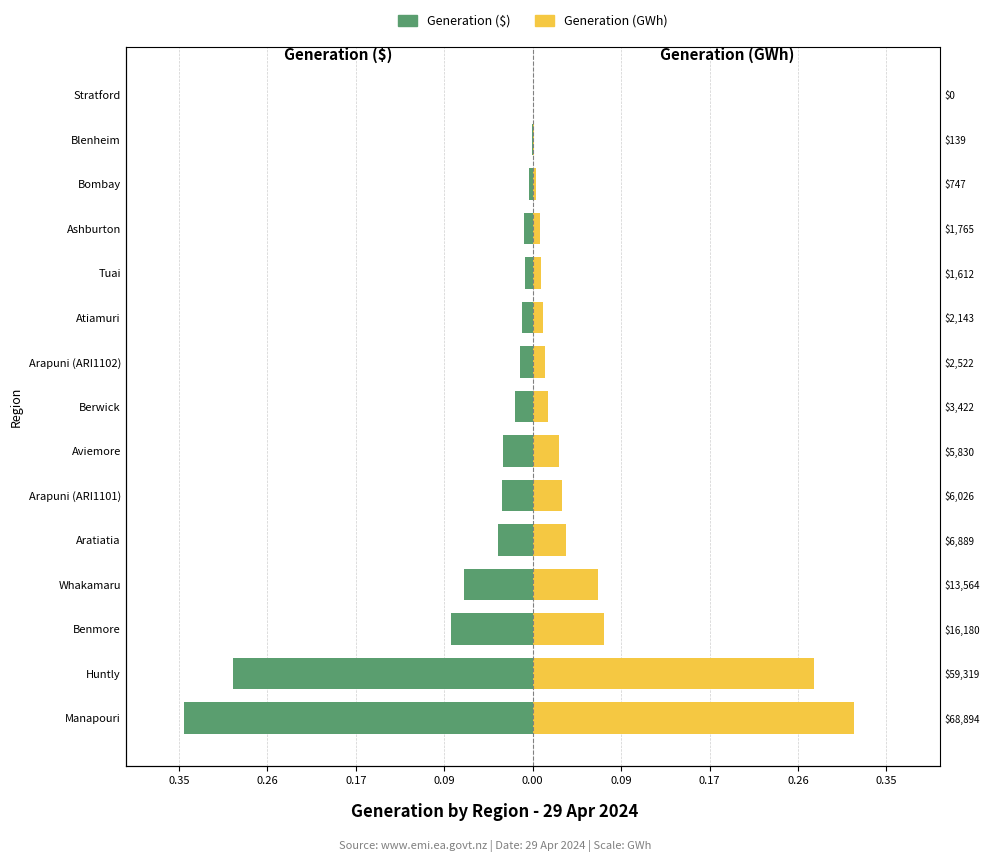

What are all the series names shown in the legend?

Generation ($), Generation (GWh)